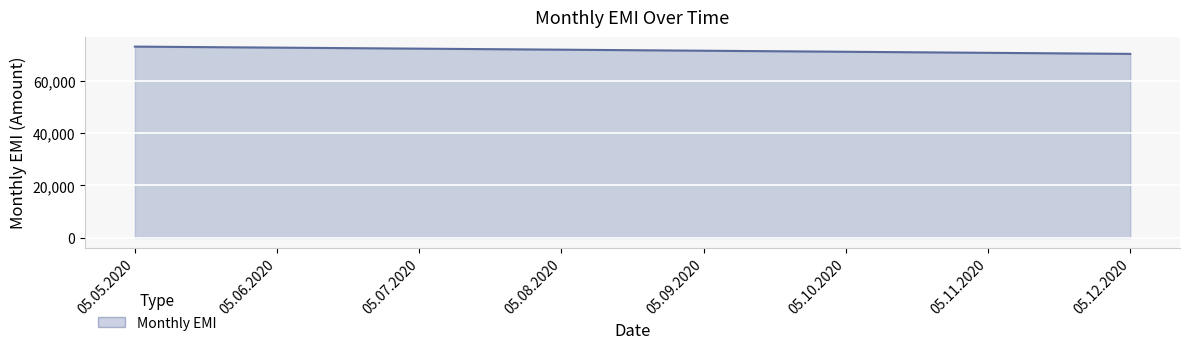

What is the ratio of the value at 05.06.2020 to the value at 05.09.2020?

1.0